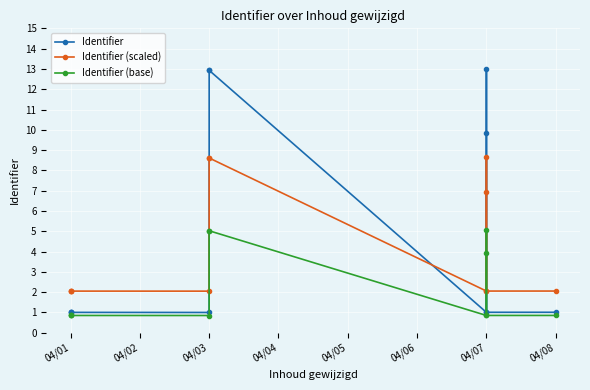

Rank the series at 04/01 from highest to lowest value.

Identifier (scaled), Identifier, Identifier (base)